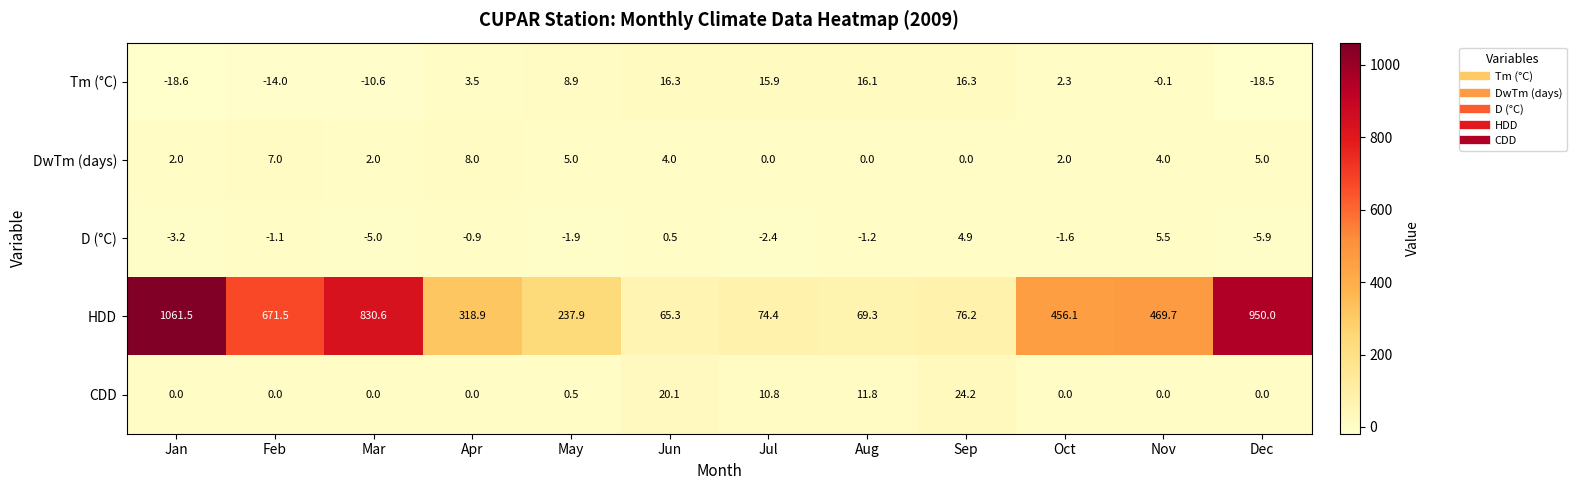

Which series changed the most between Mar and Apr?

HDD